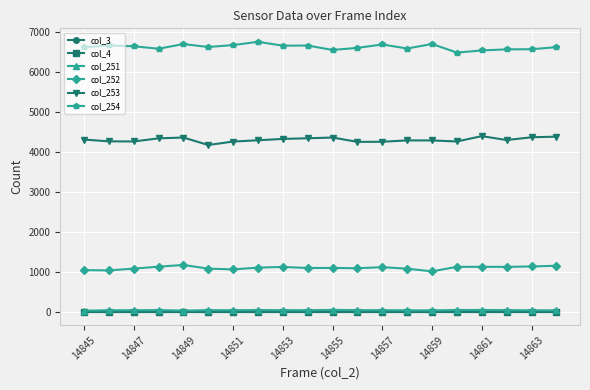

Which series has the largest total across all categories?

col_254